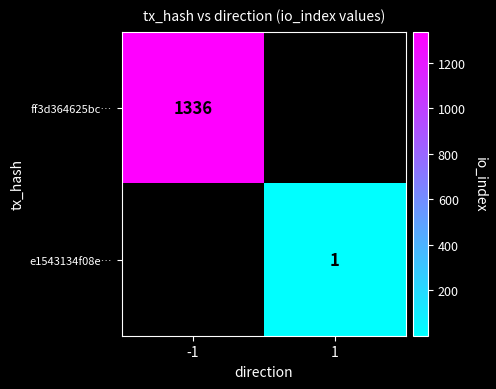

True or false: e1543134f08e… has a value of 1 at 1.

True